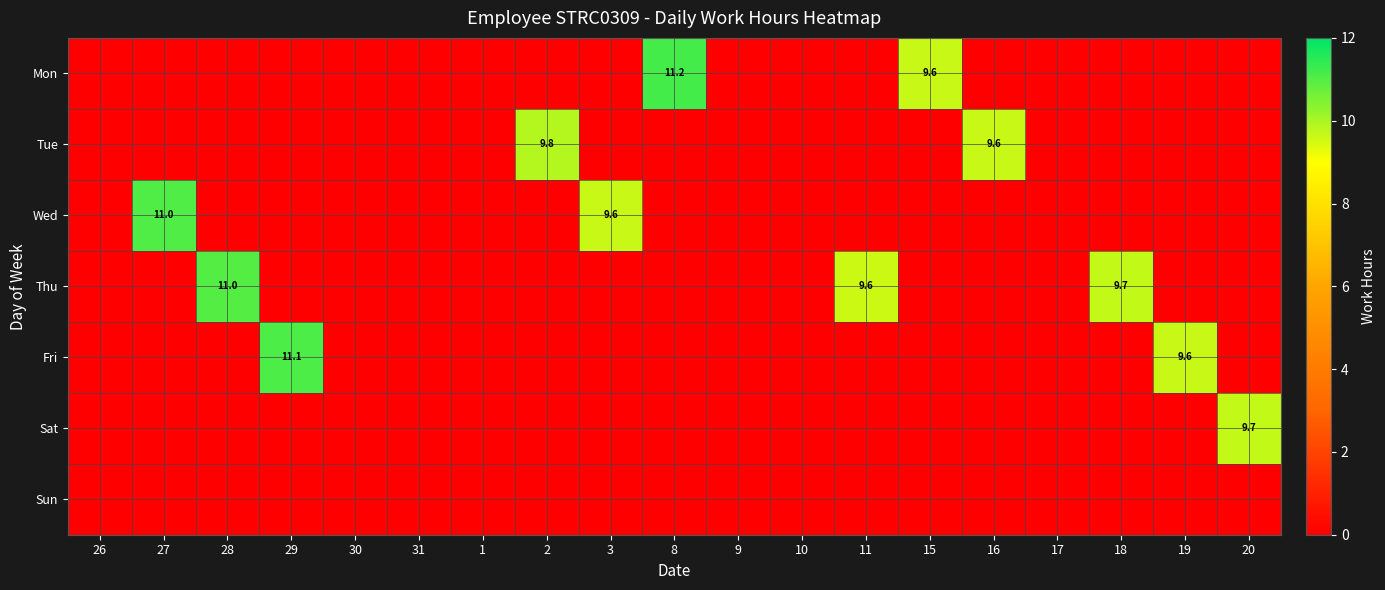

Is it true that Tue equals 9.8 at 2?

True